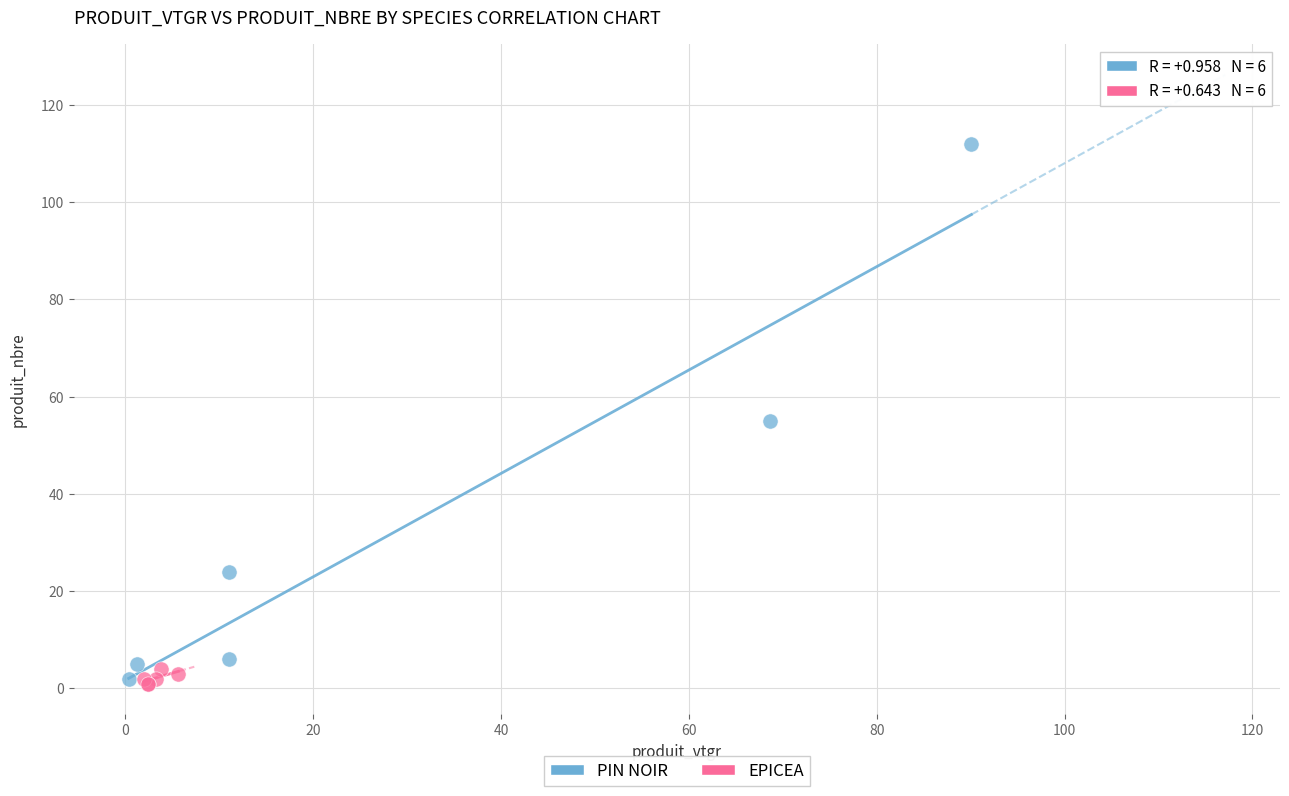

Which series contains the highest Y value?

PIN NOIR